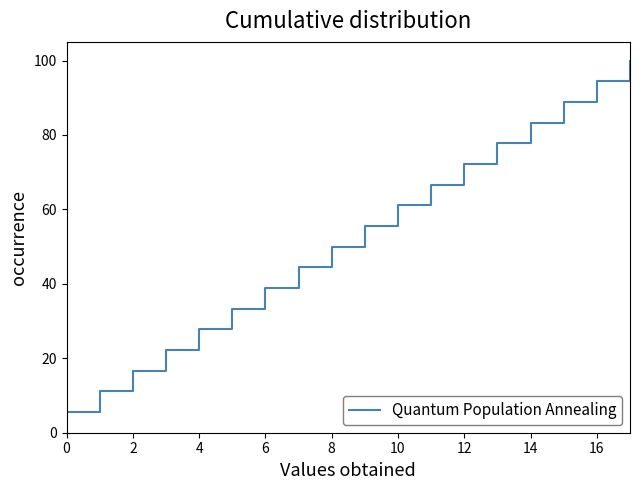

What is the difference between the second highest and second lowest values?

83.3